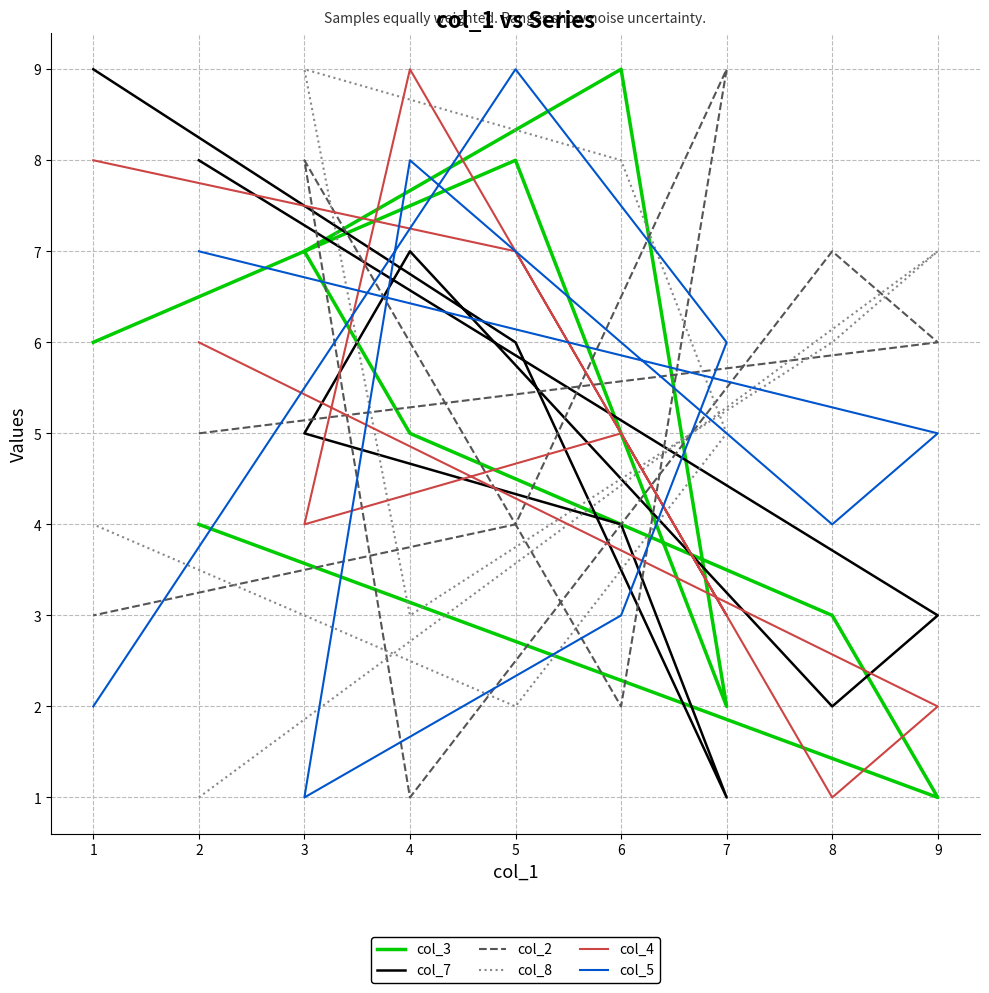

In col_7, how many points are higher than both neighbors (excluding endpoints)?

1